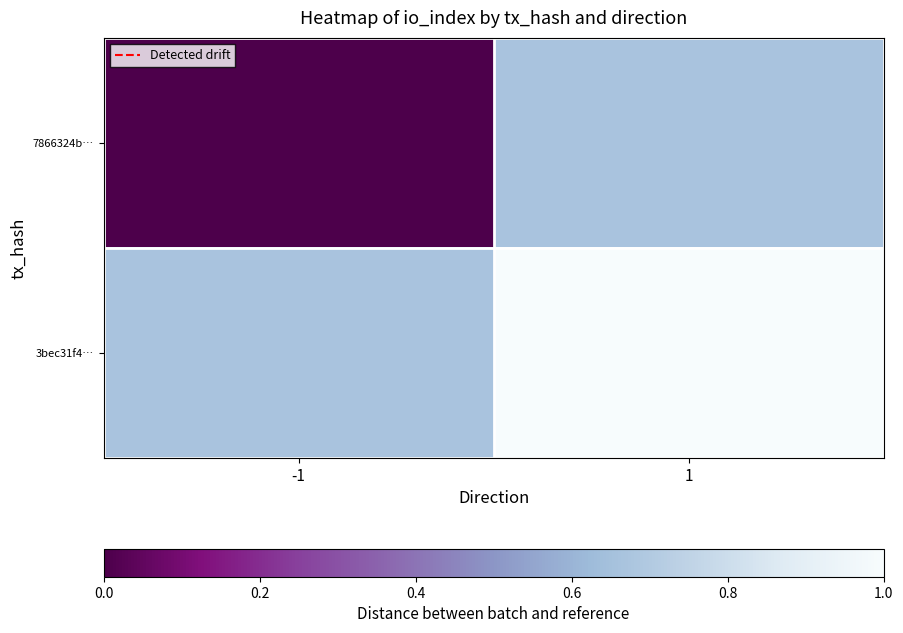

Reading right to left, transcribe all the data shown in this chart.

7866324b…: 1=0.7	-1=0.0
3bec31f4…: 1=1.0	-1=0.7